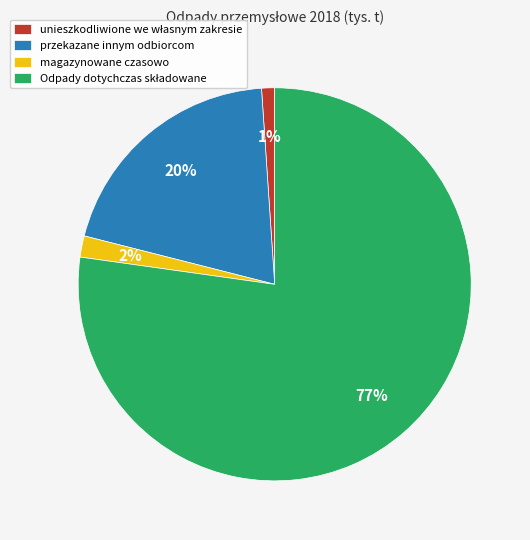

Is there a majority slice in this chart?

Yes